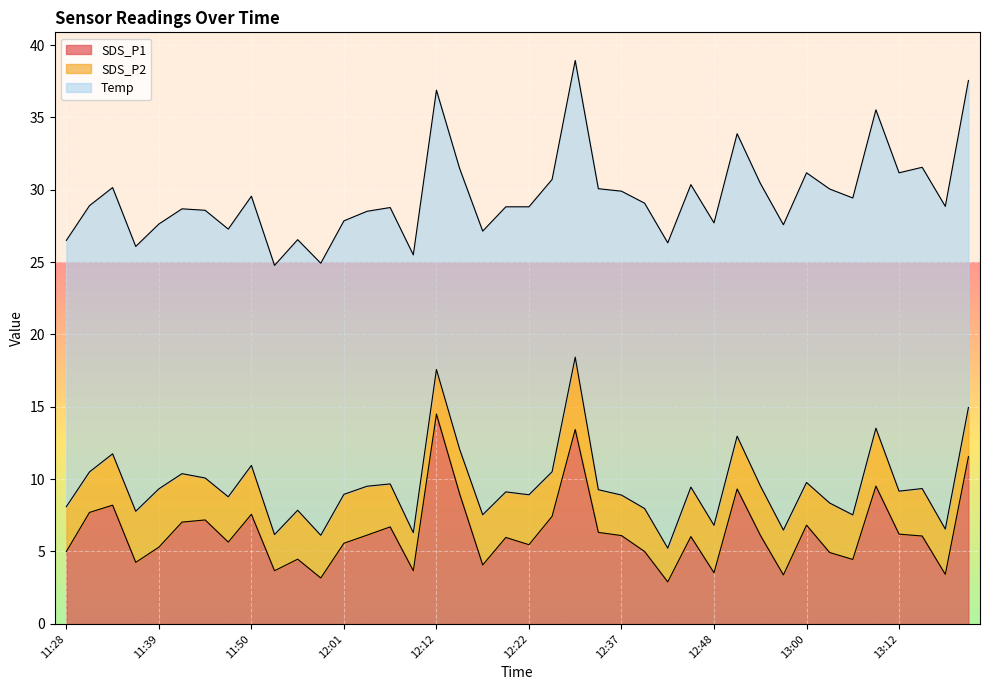

Where is SDS_P1 nearest to the value 8?

11:34